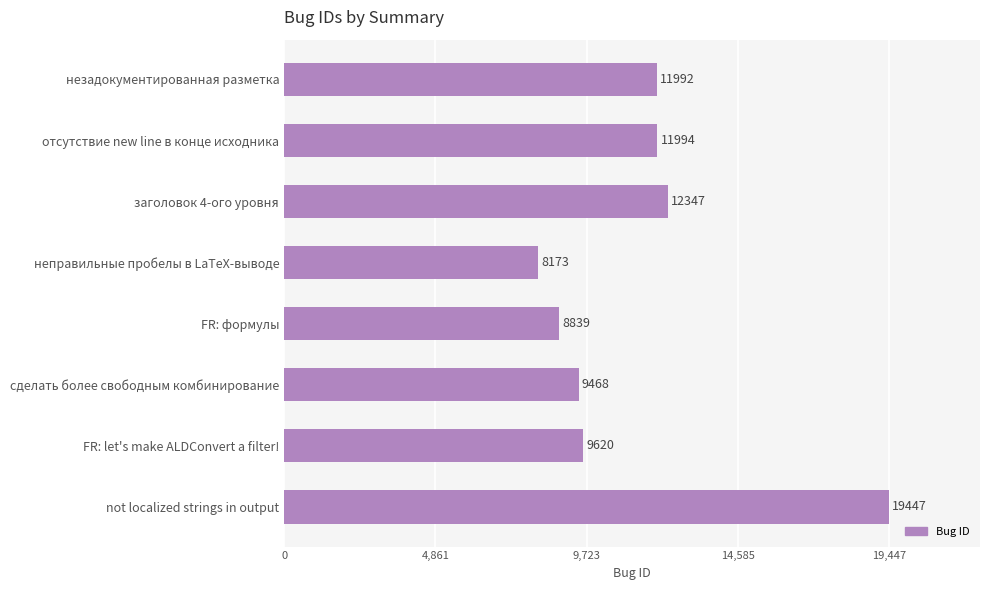

Count the number of categories in the chart.

8